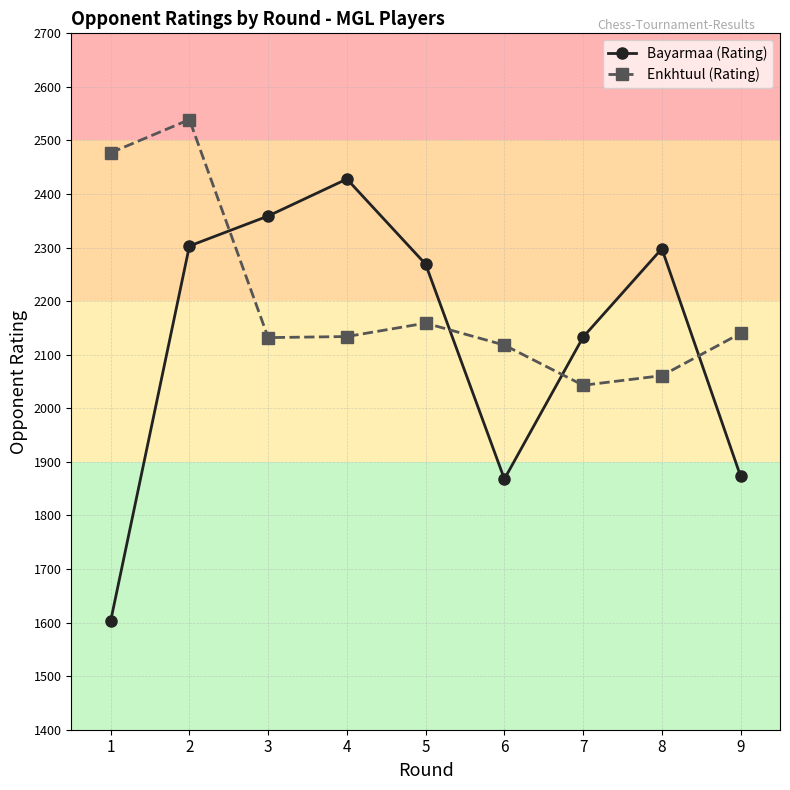

At how many categories does at least one series exceed 2492?

1